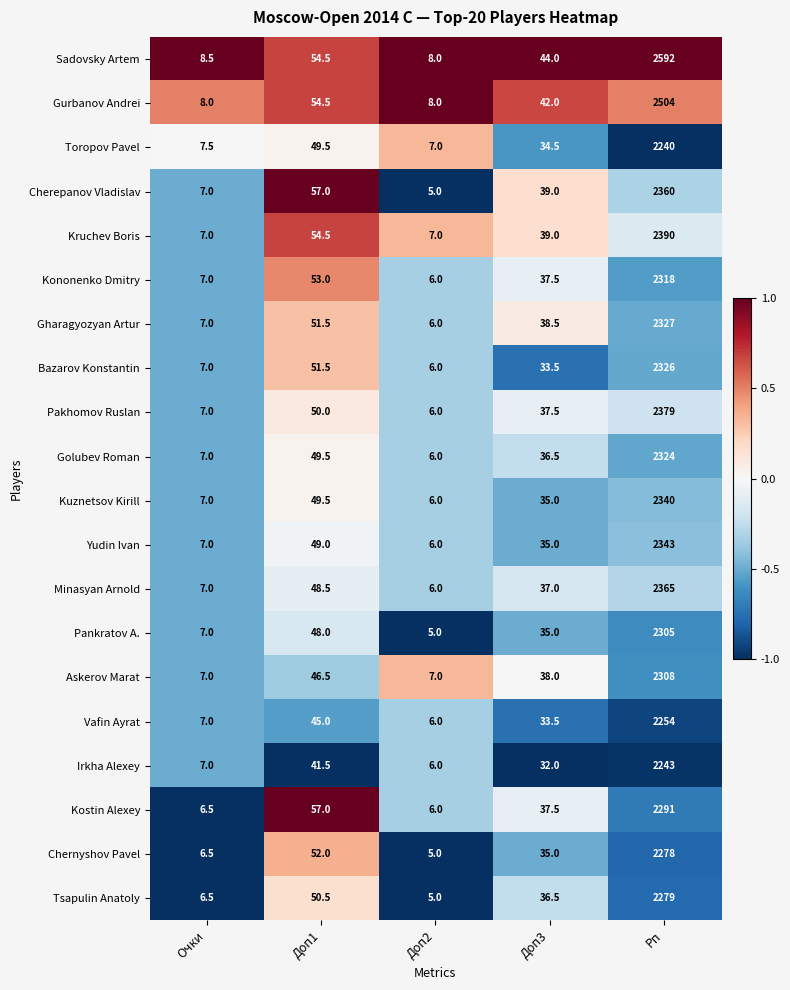

Which series has the largest range (max minus min)?

Sadovsky Artem